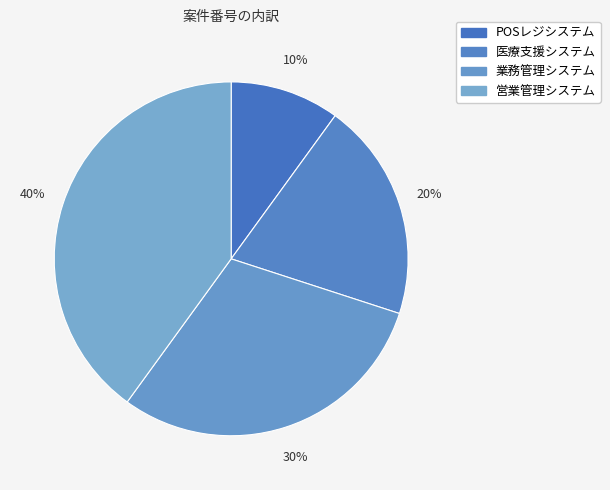

What percentage is the POSレジシステム slice, to the nearest percent?

10%